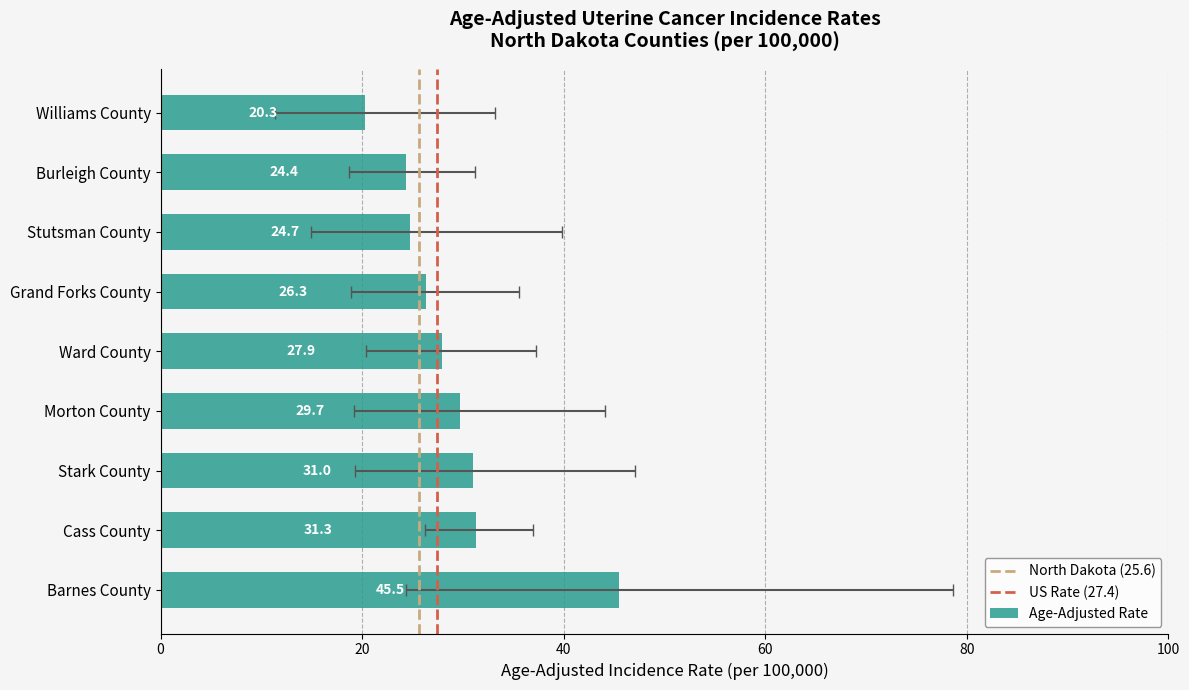

What is the value of the Upper 95% CI bar at the 5th from the left?

37.3